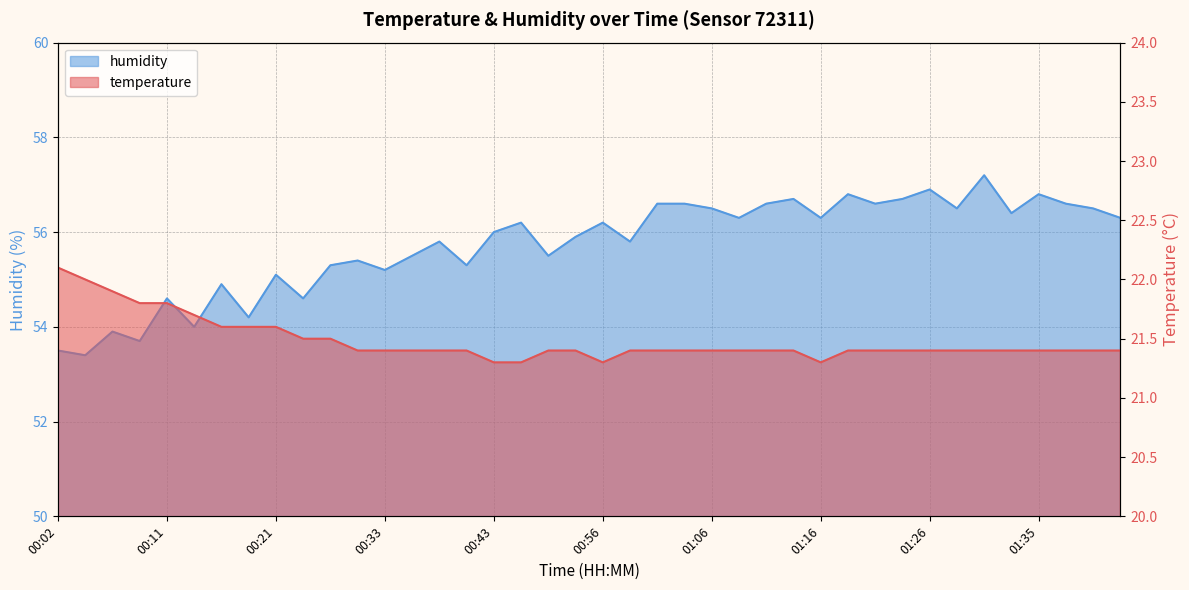

Which series has the largest range (max minus min)?

humidity